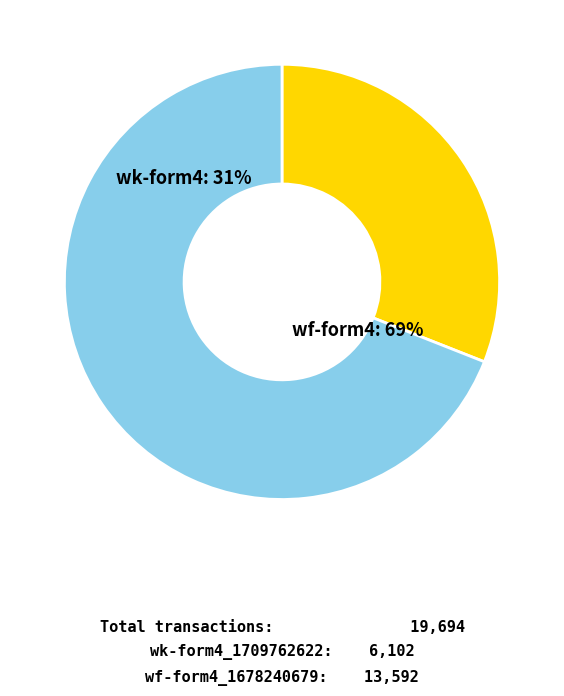

How much of the chart is everything except wk-form4_1709762622.xml?

69.0%